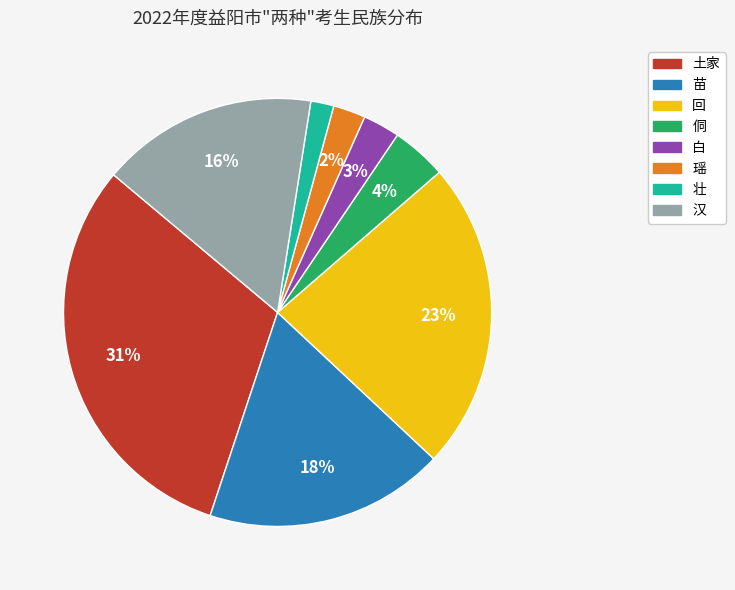

What is the largest slice in the pie chart?

土家